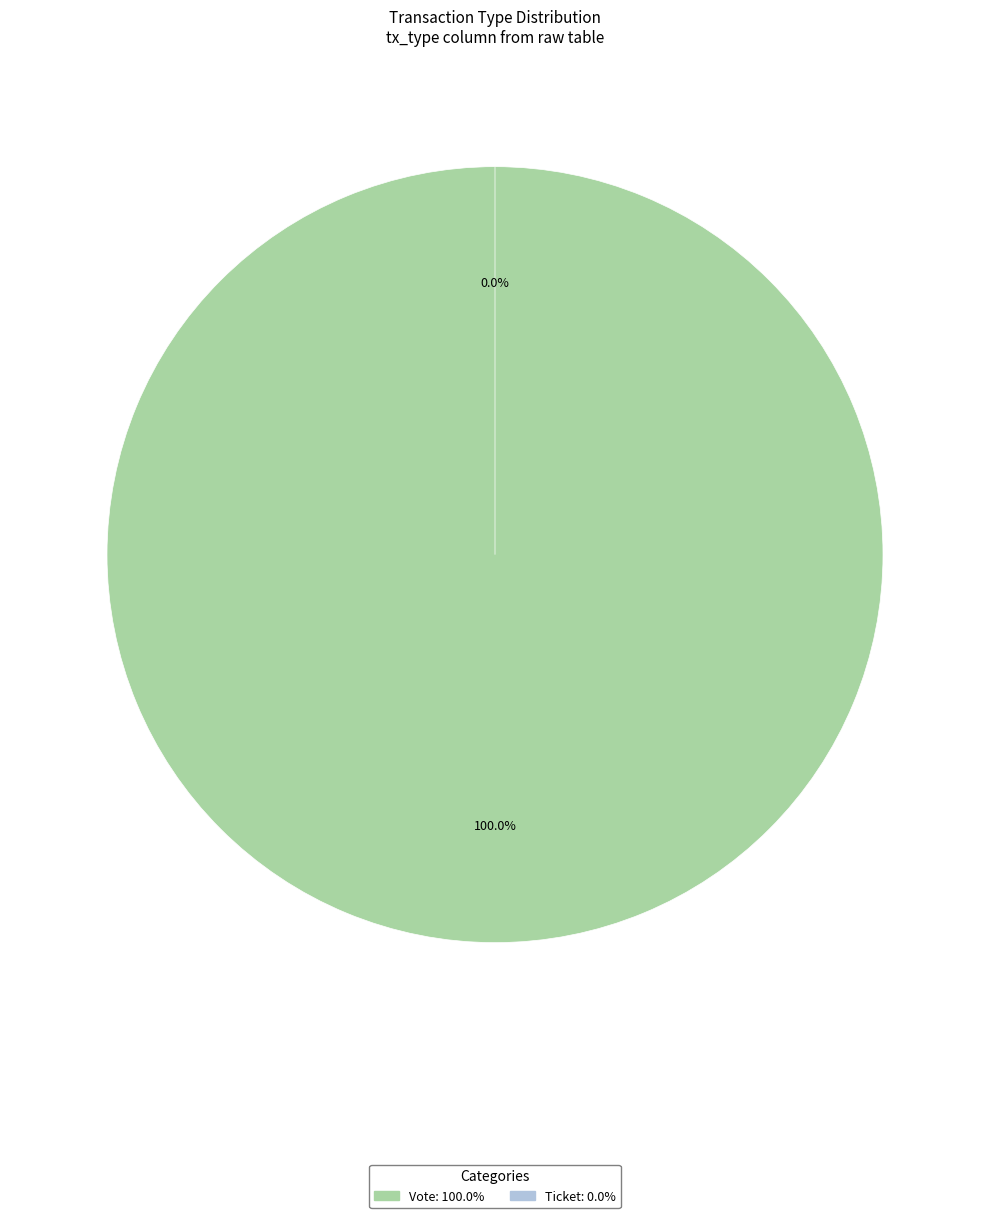

Which slice is the largest?

Vote